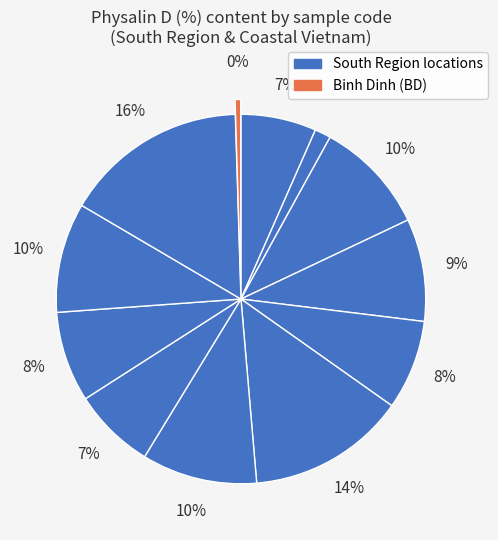

How many slices are in this pie chart?

12